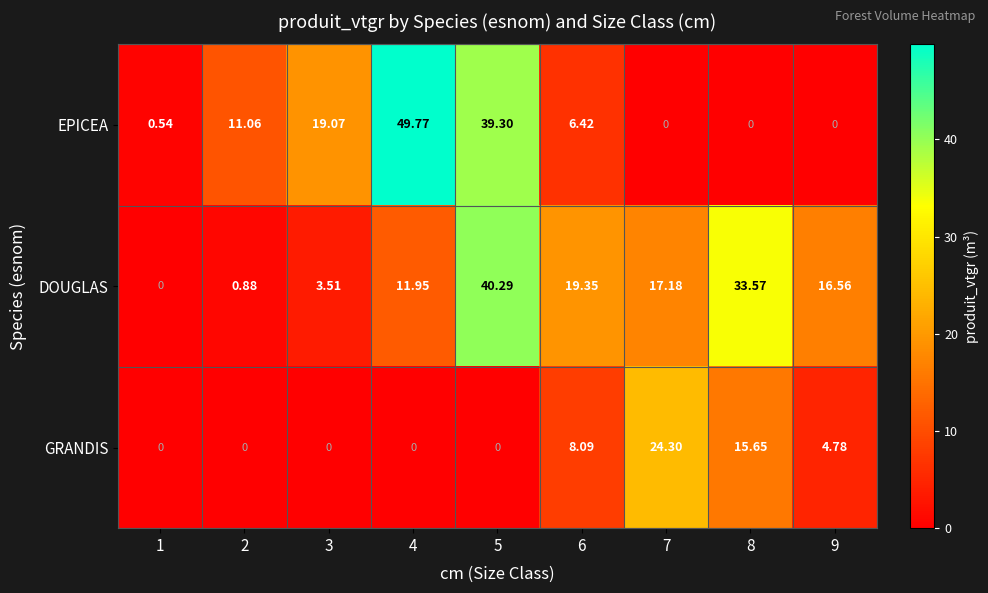

At how many categories does at least one series exceed 12?

7